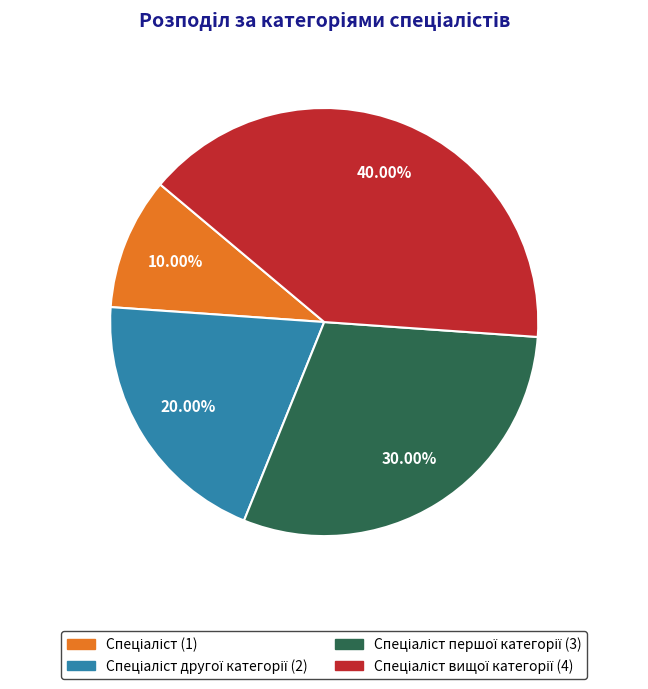

Is there any slice that represents more than half of the pie?

No